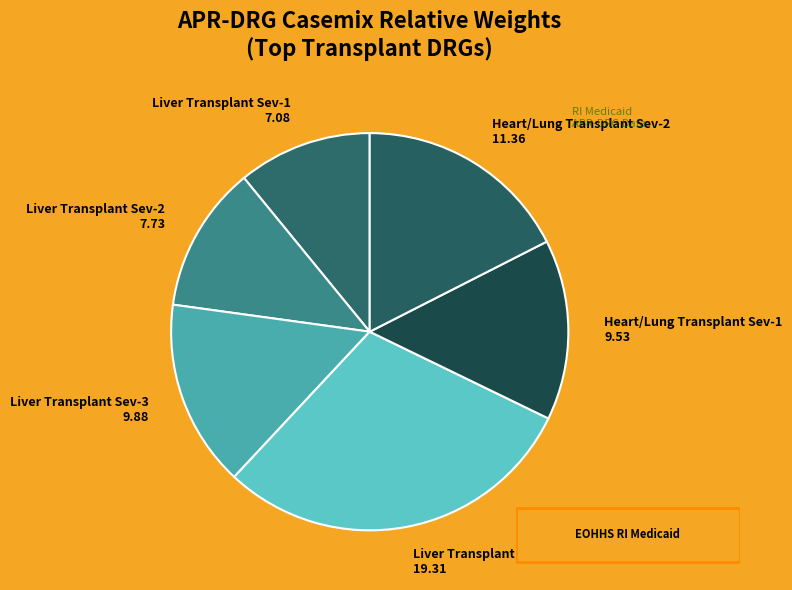

What is the ratio of the value at Heart/Lung Transplant Sev-1 9.53 to the value at Liver Transplant Sev-3 9.88?

1.0